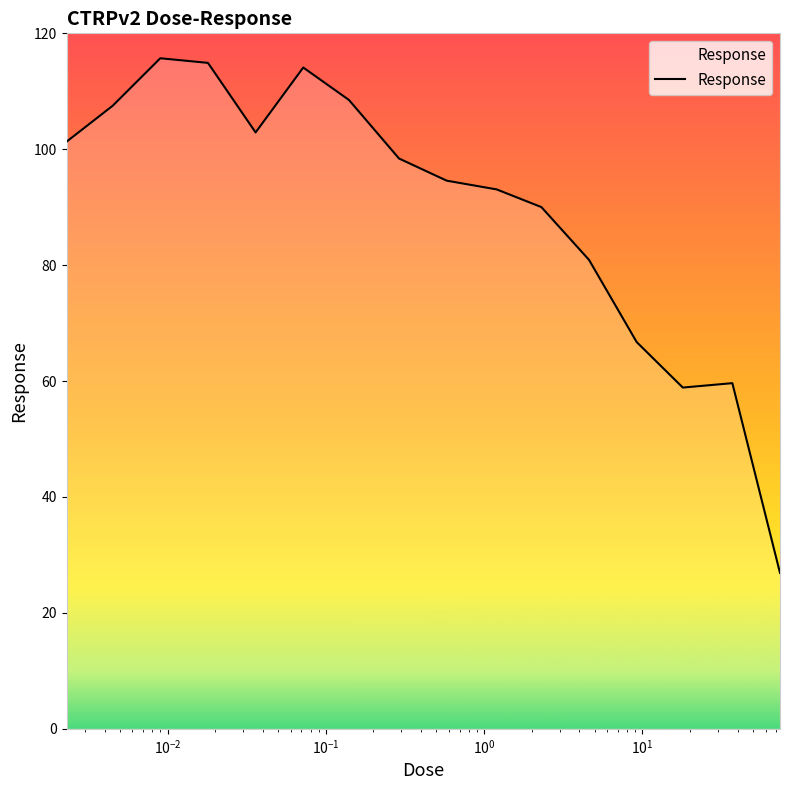

What is the smallest value displayed?

26.9